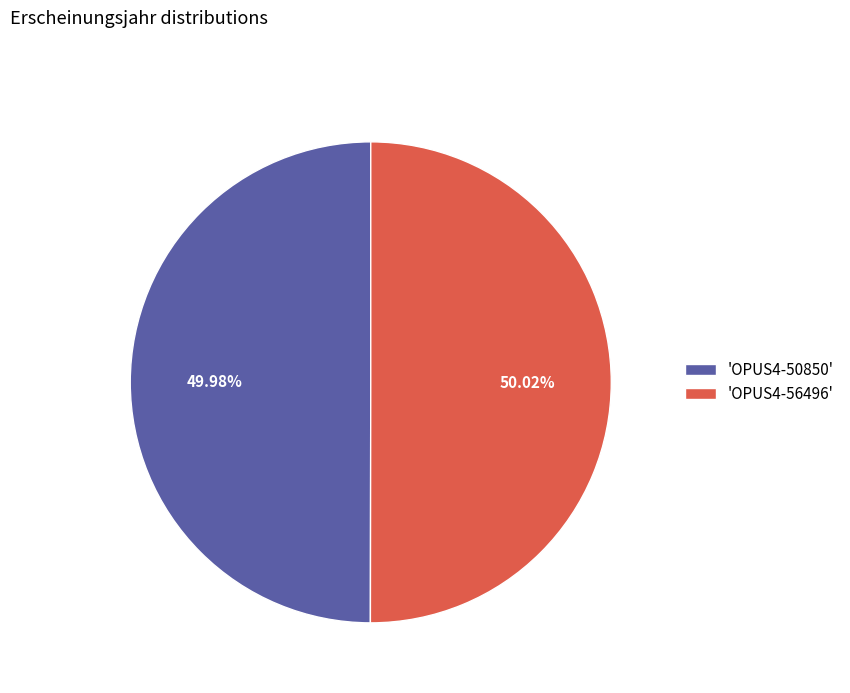

What is the ratio of the value at 'OPUS4-56496' to the value at 'OPUS4-50850'?

1.0